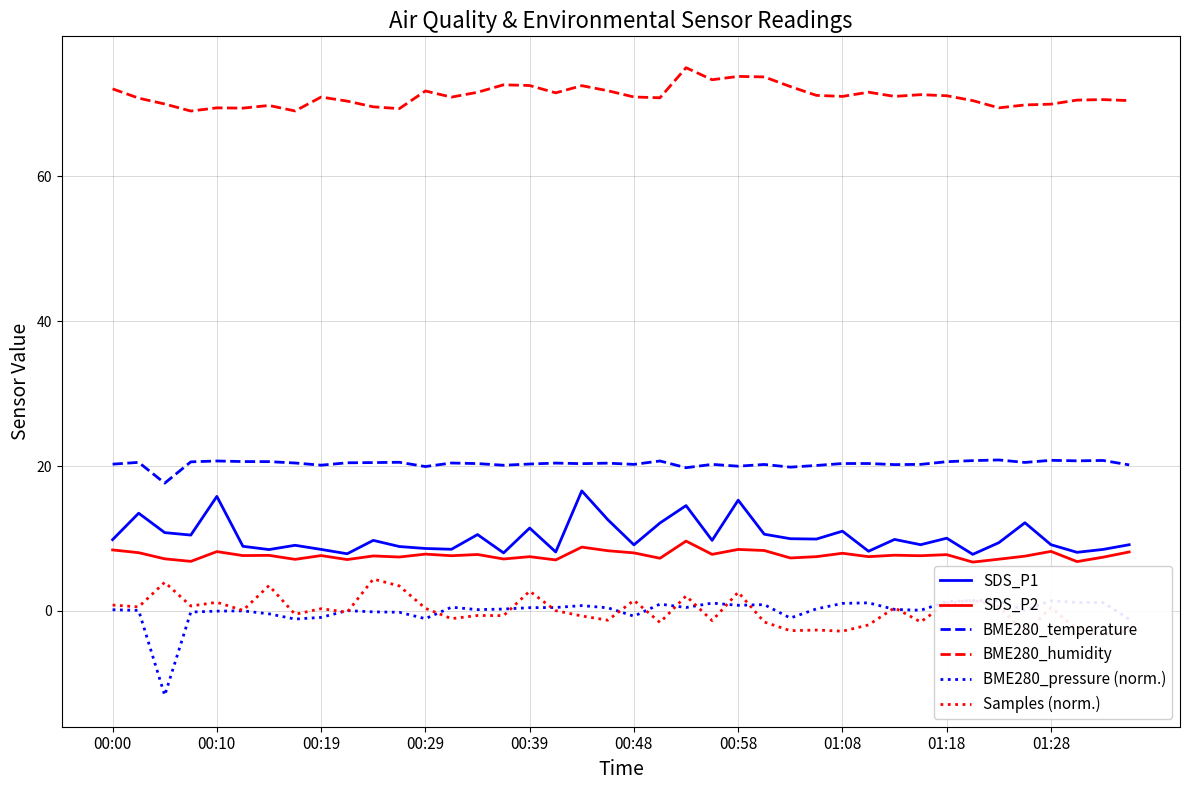

What is the value of the BME280_temperature point at the 14th from the left?

20.4